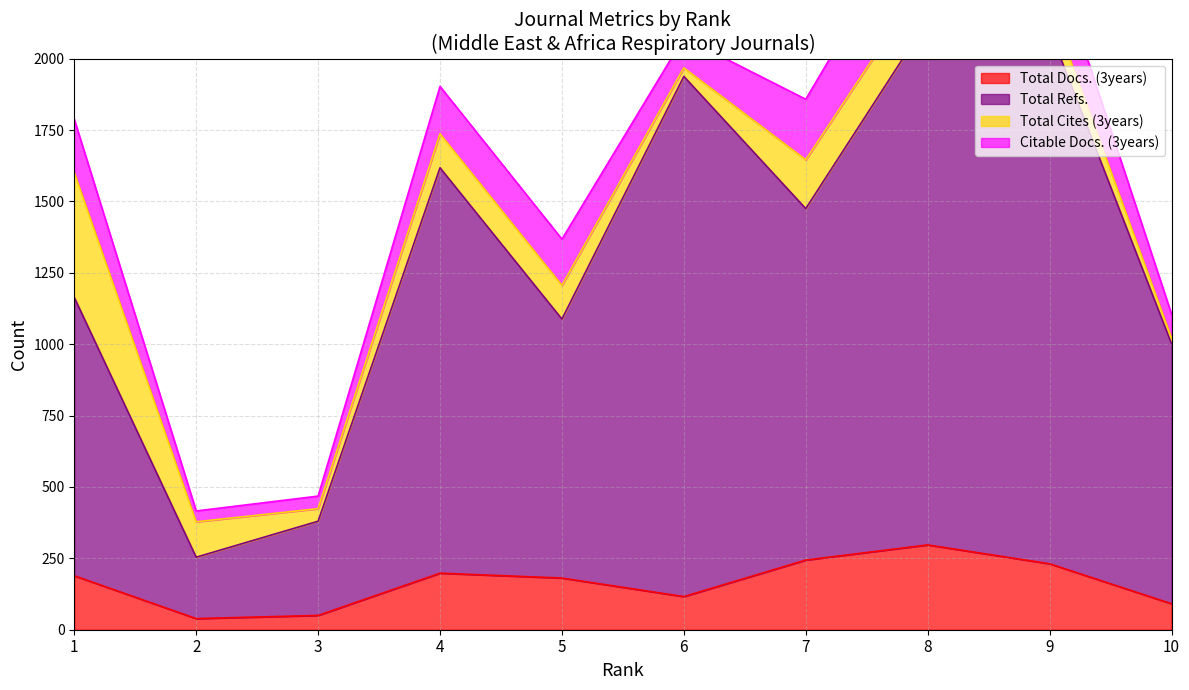

What is the approximate value of Total Docs. (3years) at 2?

39